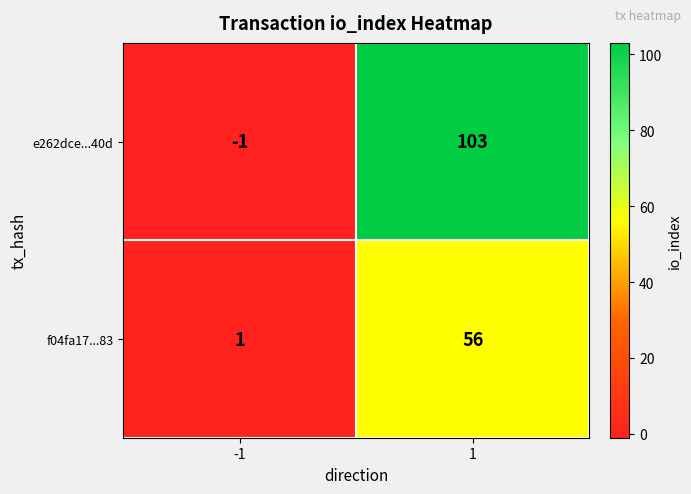

List the series in order of their overall mean, highest first.

e262dce...40d, f04fa17...83